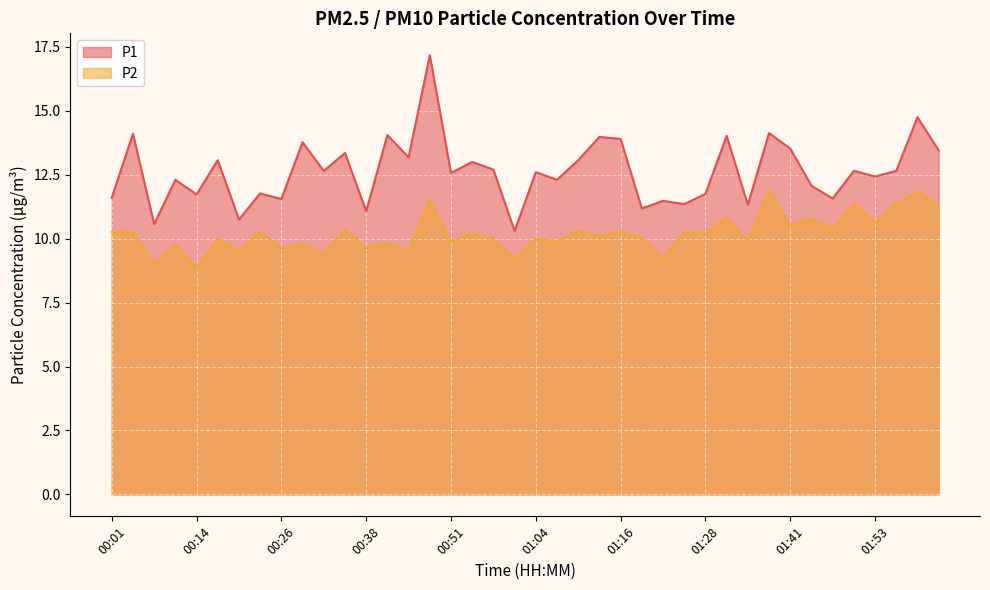

How many values in the P2 series are below 10?

16